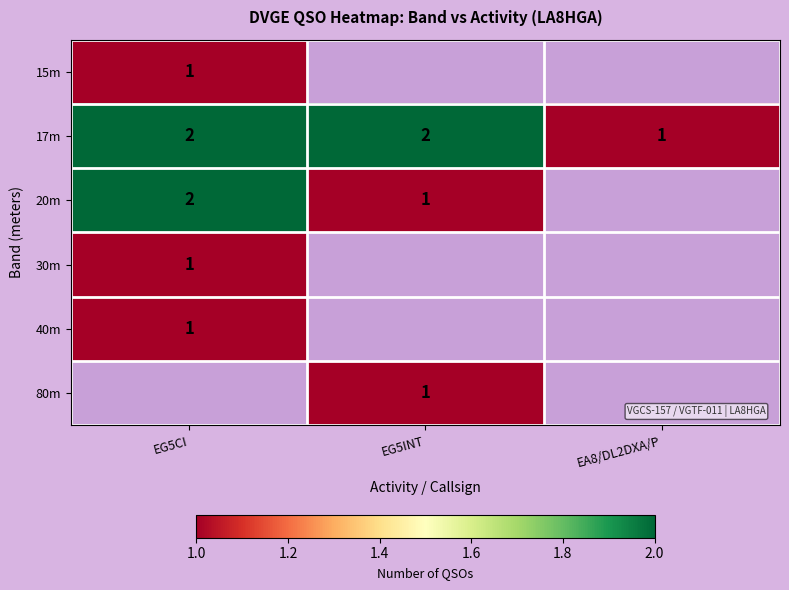

True or false: 80m has a value of 1 at EG5INT.

True